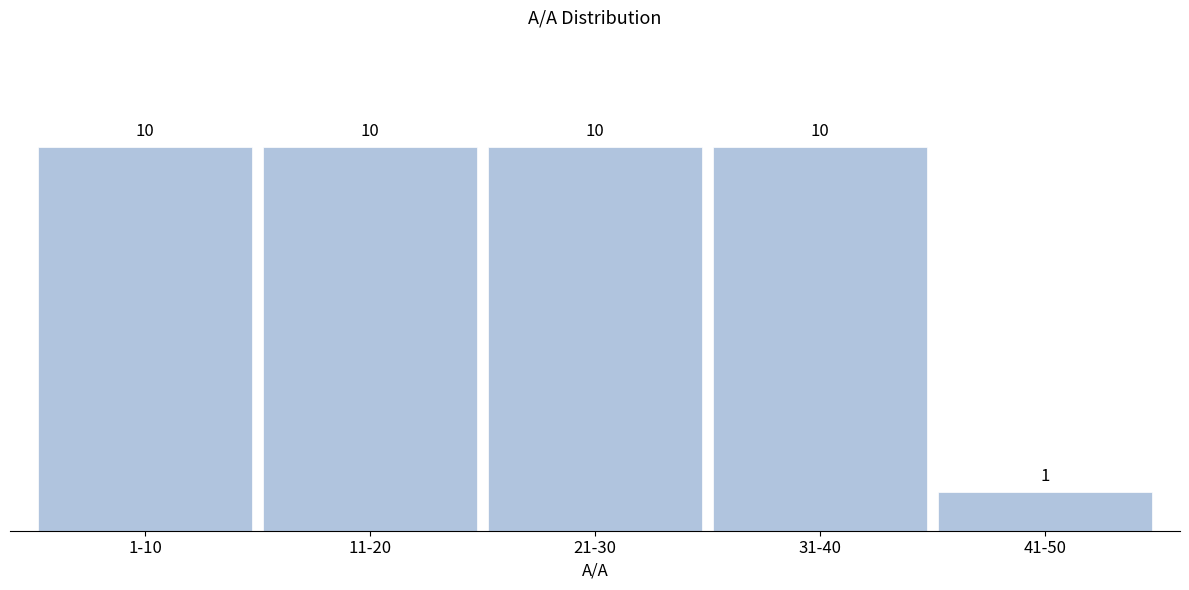

Reading left to right, transcribe all the data shown in this chart.

1-10=10	11-20=10	21-30=10	31-40=10	41-50=1